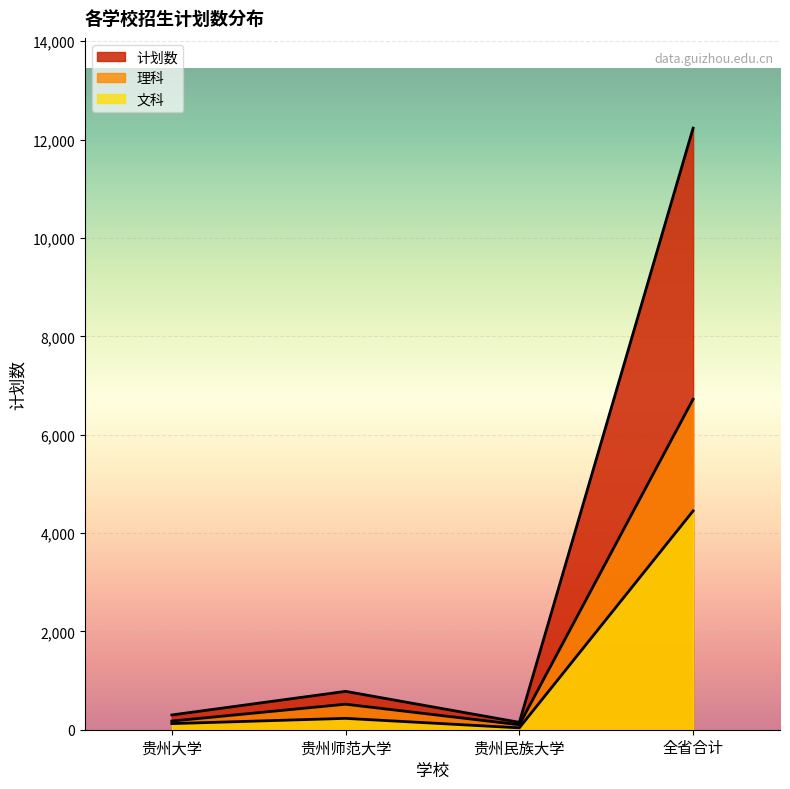

How many lines are shown in the chart?

3